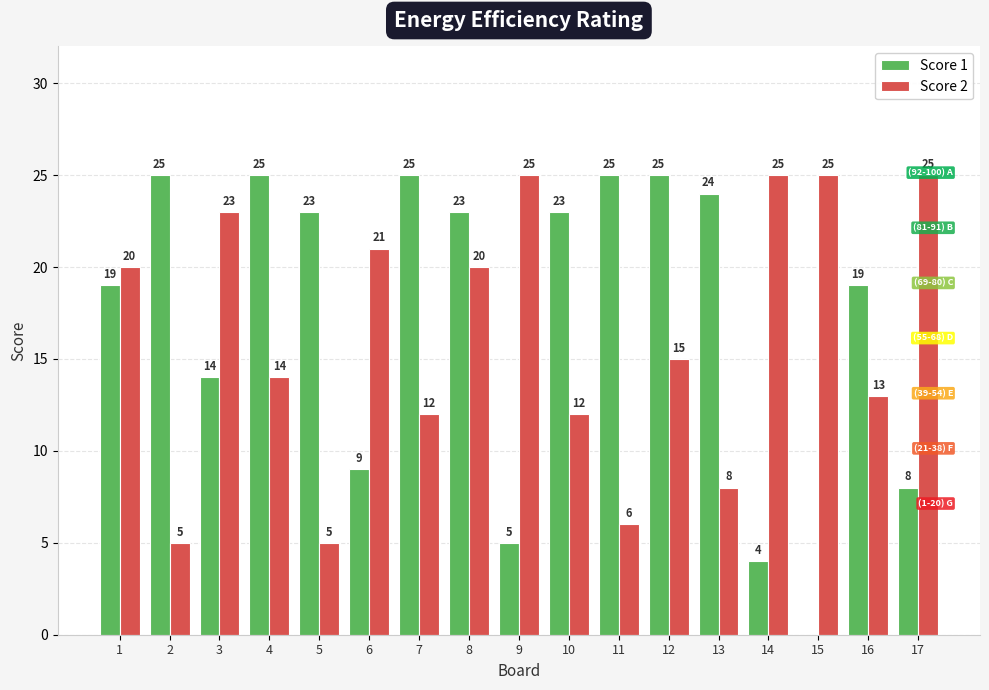

Which series changed the most between 13 and 15?

Score 1